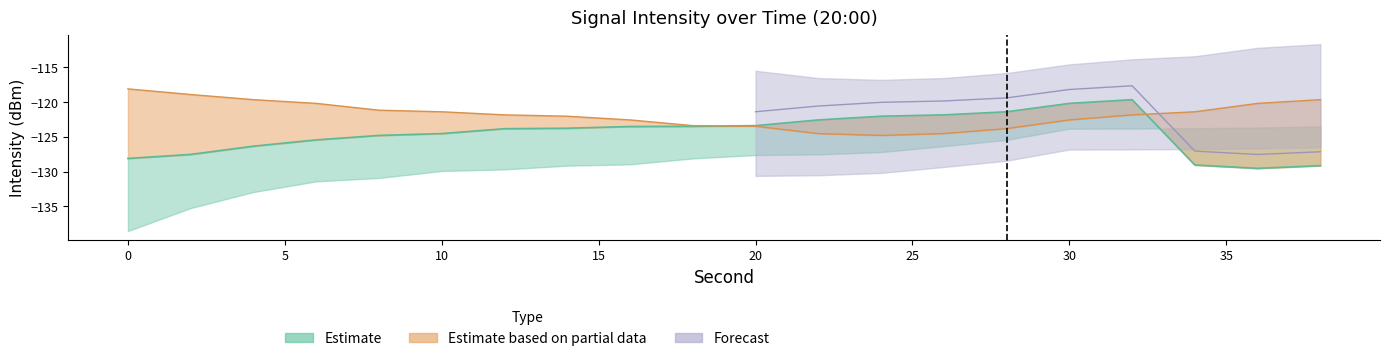

At which category is the sum across all series the highest?

32